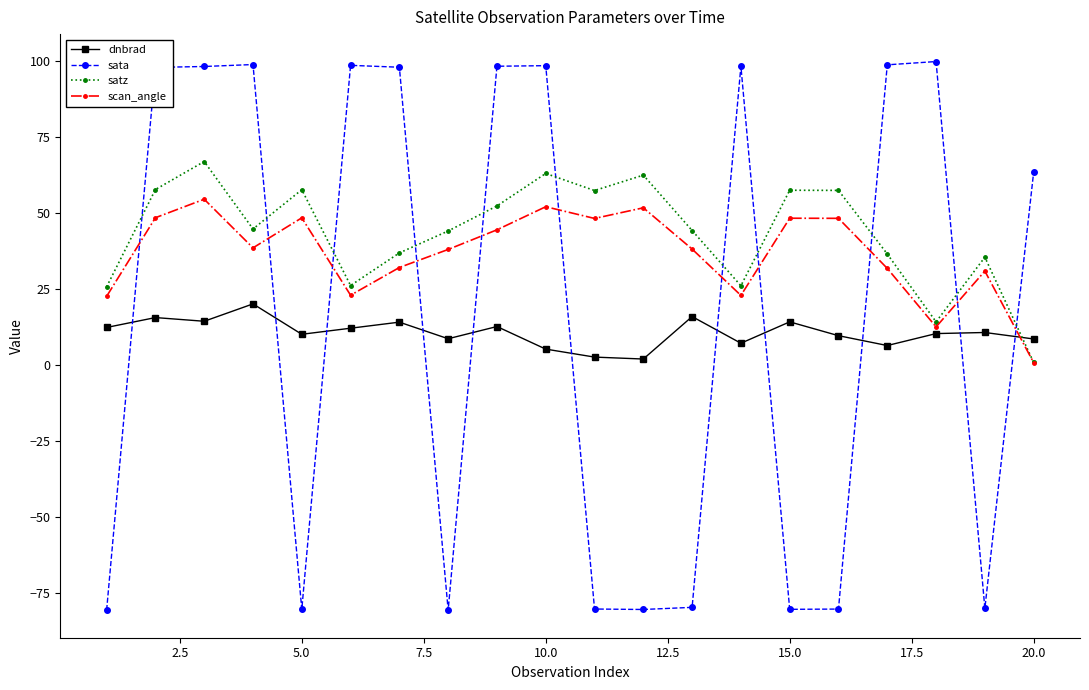

What is the value of the sata point at the 7th from the left?

97.9